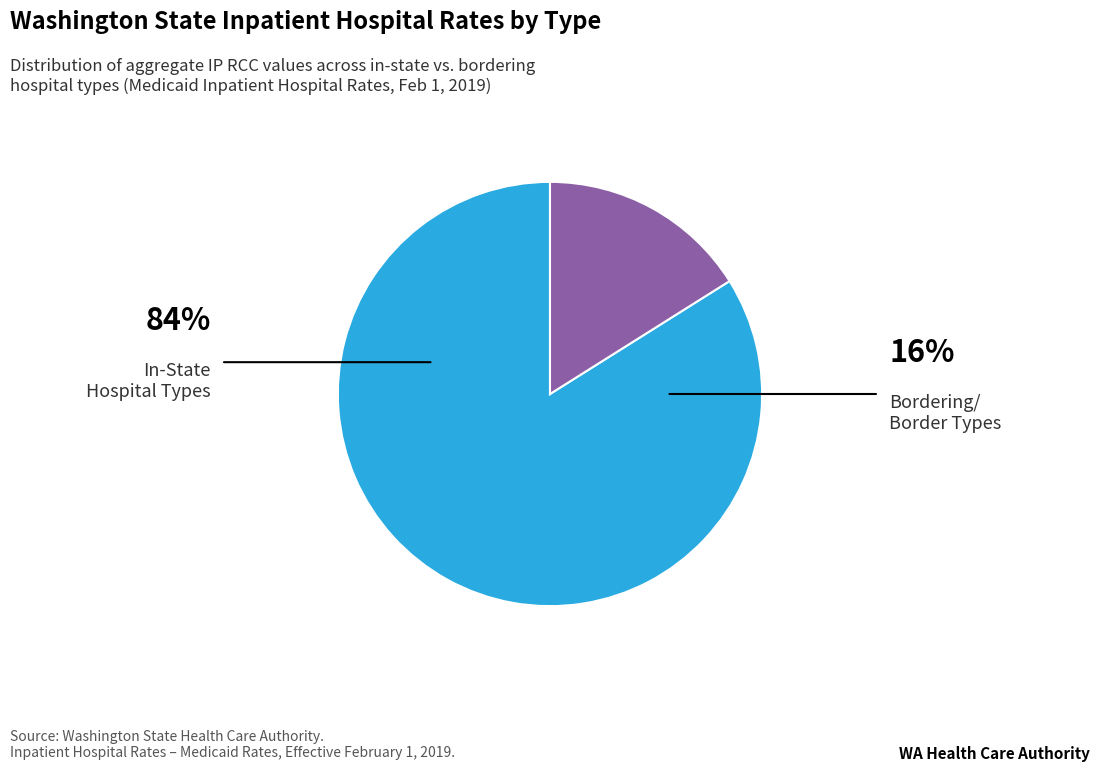

Is there a majority slice in this chart?

Yes